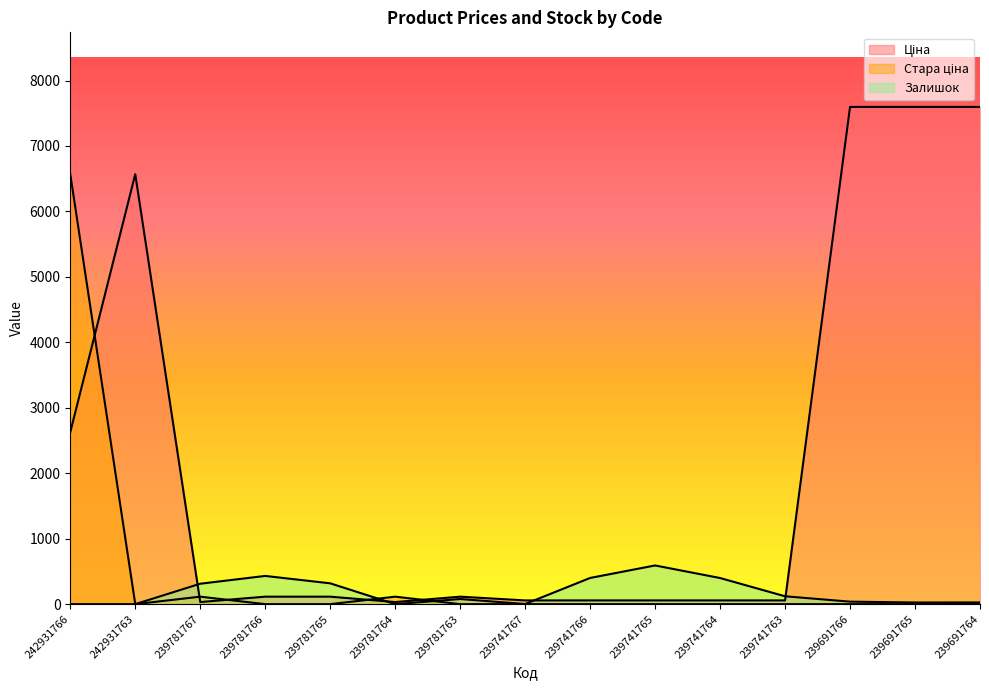

Reading left to right, what are all the values shown in this chart?

Ціна: 242931766=2627.5	242931763=6568.8	239781767=31.9	239781766=114.1	239781765=114.1	239781764=31.9	239781763=114.1	239741767=57.0	239741766=57.0	239741765=57.0	239741764=57.0	239741763=57.0	239691766=7596.5	239691765=7596.5	239691764=7596.5
Стара ціна: 242931766=6568.8	242931763=0.0	239781767=114.1	239781766=0.0	239781765=0.0	239781764=114.1	239781763=0.0	239741767=0.0	239741766=0.0	239741765=0.0	239741764=0.0	239741763=0.0	239691766=0.0	239691765=0.0	239691764=0.0
Залишок: 242931766=0.0	242931763=0.0	239781767=312.0	239781766=431.0	239781765=318.0	239781764=0.0	239781763=78.0	239741767=2.0	239741766=400.0	239741765=591.0	239741764=399.0	239741763=120.0	239691766=38.0	239691765=25.0	239691764=26.0